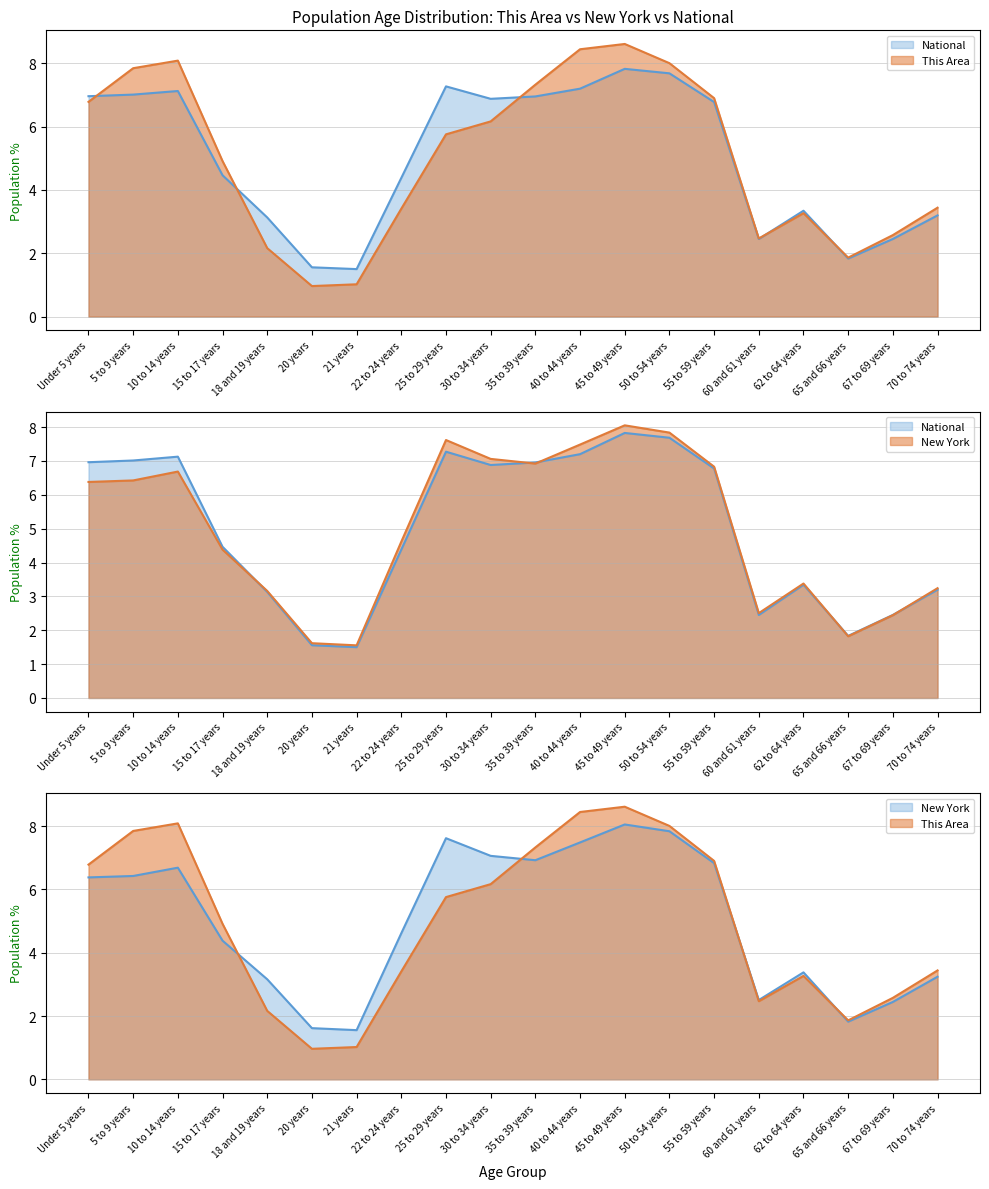

True or false: National has a value of 1.7 at 70 to 74 years.

False